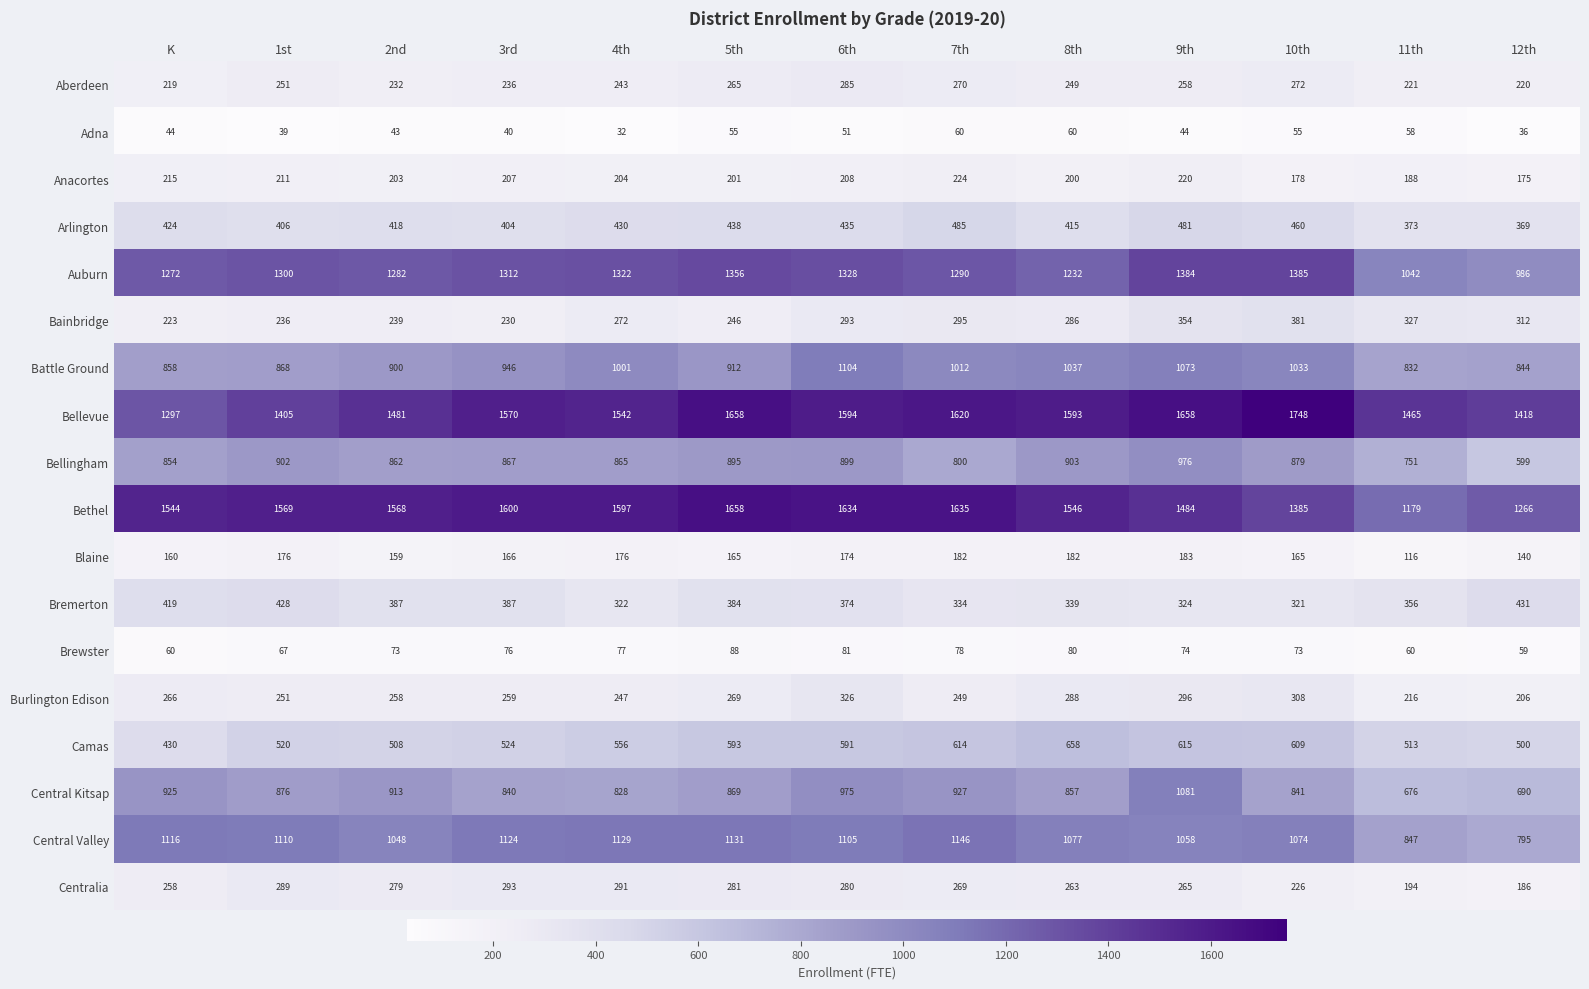

Which series has the widest spread of values?

Bethel